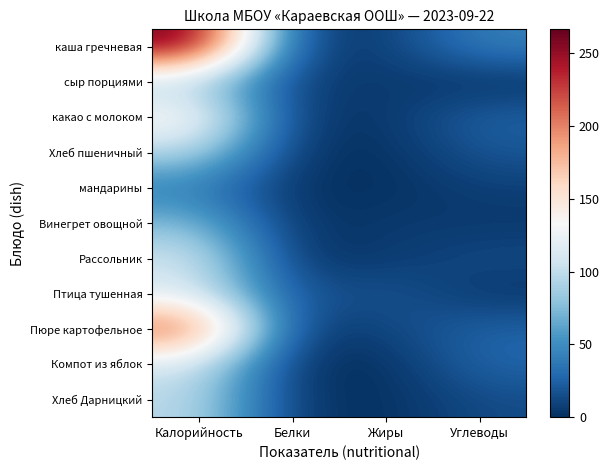

Reading left to right, what are all the values shown in this chart?

каша гречневая: Калорийность=266.5	Белки=8.7	Жиры=6.3	Углеводы=42.6
сыр порциями: Калорийность=90.0	Белки=5.8	Жиры=6.0	Углеводы=0.0
какао с молоком: Калорийность=143.0	Белки=3.8	Жиры=3.2	Углеводы=25.8
Хлеб пшеничный: Калорийность=95.2	Белки=3.0	Жиры=0.3	Углеводы=19.4
мандарины: Калорийность=40.0	Белки=0.8	Жиры=0.3	Углеводы=8.1
Винегрет овощной: Калорийность=74.6	Белки=0.8	Жиры=6.1	Углеводы=4.1
Рассольник: Калорийность=109.3	Белки=1.8	Жиры=5.0	Углеводы=13.6
Птица тушенная: Калорийность=113.6	Белки=14.4	Жиры=20.0	Углеводы=3.0
Пюре картофельное: Калорийность=220.4	Белки=4.2	Жиры=10.9	Углеводы=26.3
Компот из яблок: Калорийность=109.0	Белки=0.2	Жиры=0.2	Углеводы=27.9
Хлеб Дарницкий: Калорийность=98.0	Белки=2.9	Жиры=0.5	Углеводы=14.2